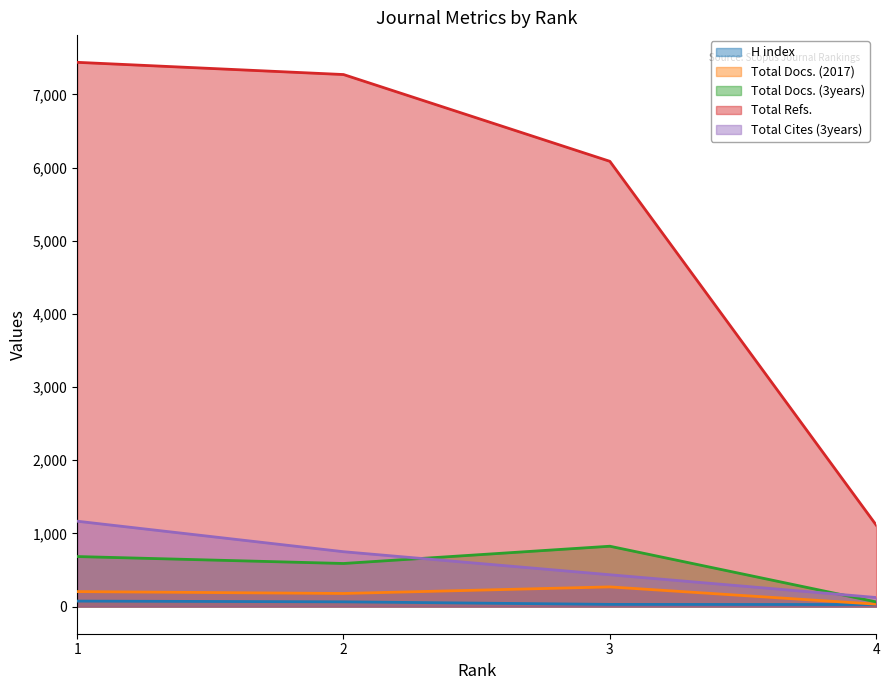

True or false: H index and Total Docs. (2017) intersect in this chart.

False